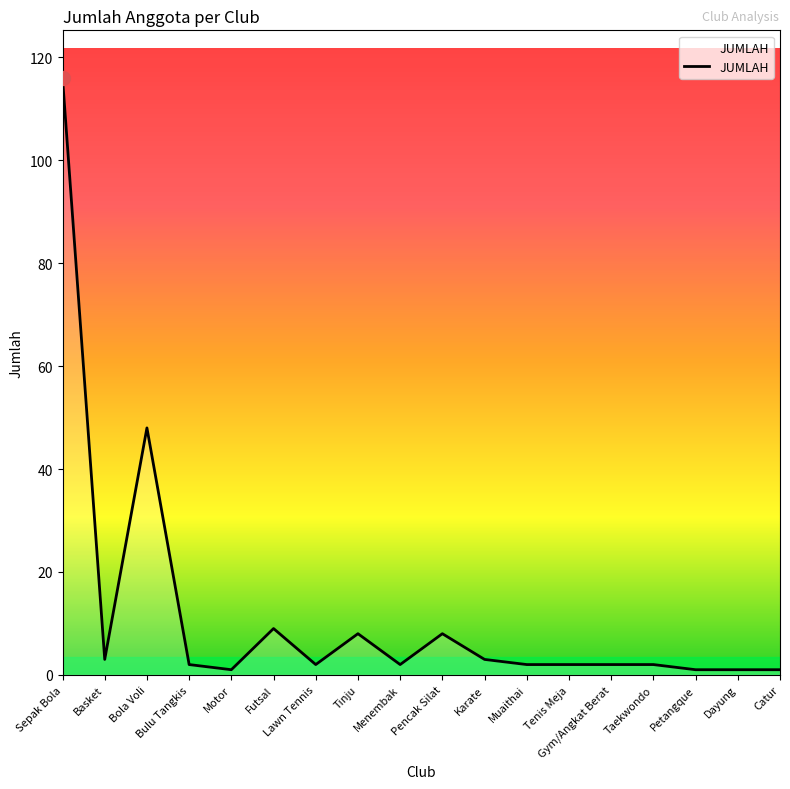

Between Sepak Bola and Menembak, which is larger?

Sepak Bola